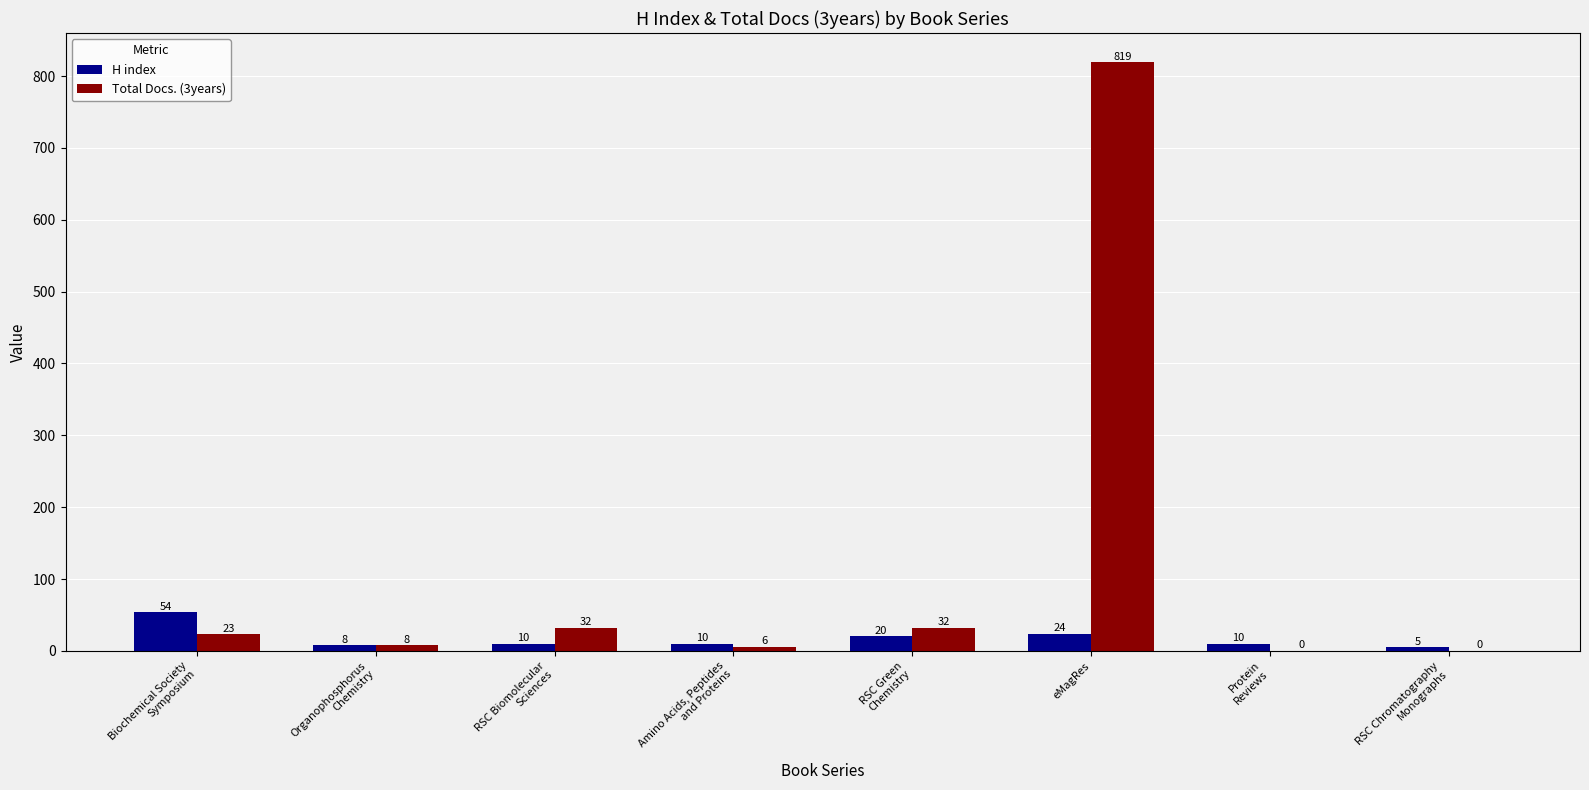

At which label does Total Docs. (3years) reach its peak?

eMagRes